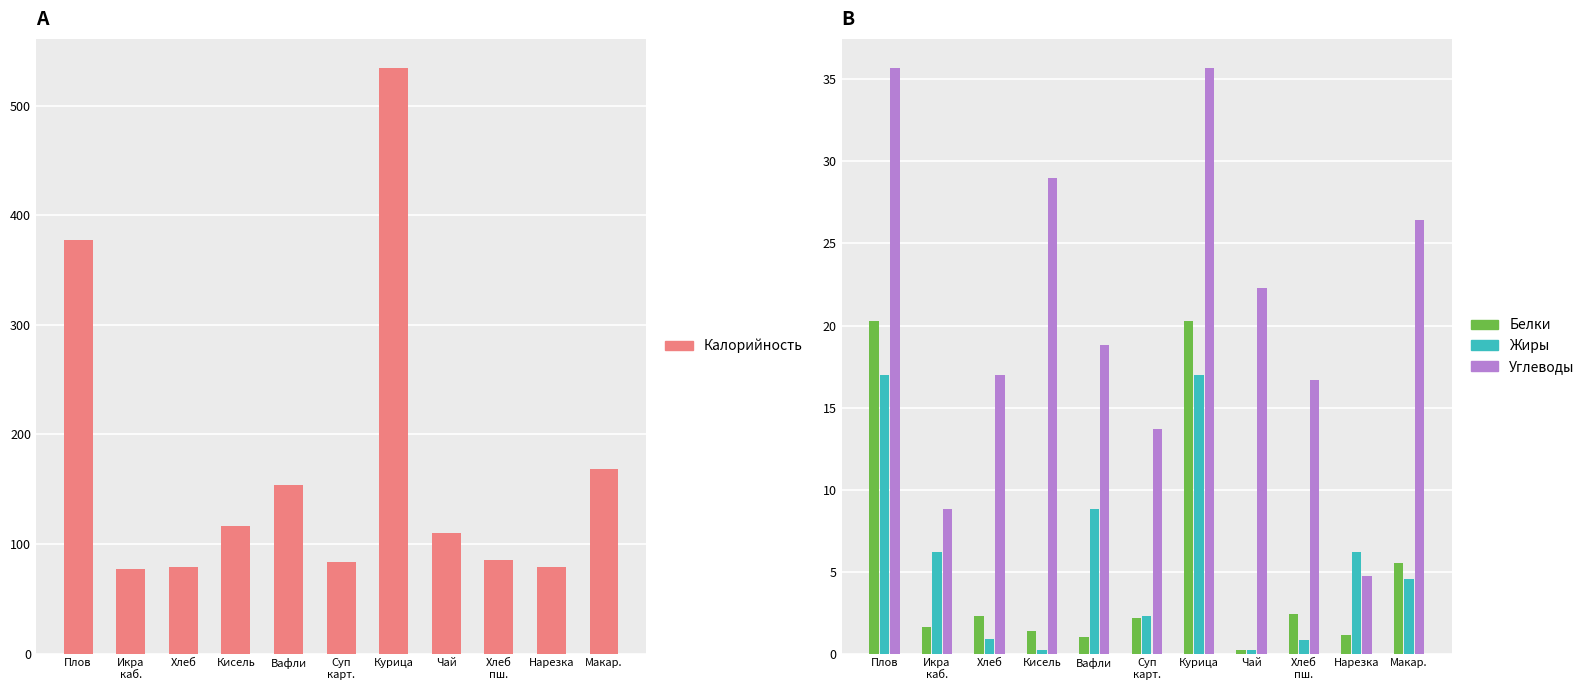

True or false: Белки has a value of 1.2 at Хлеб.

False